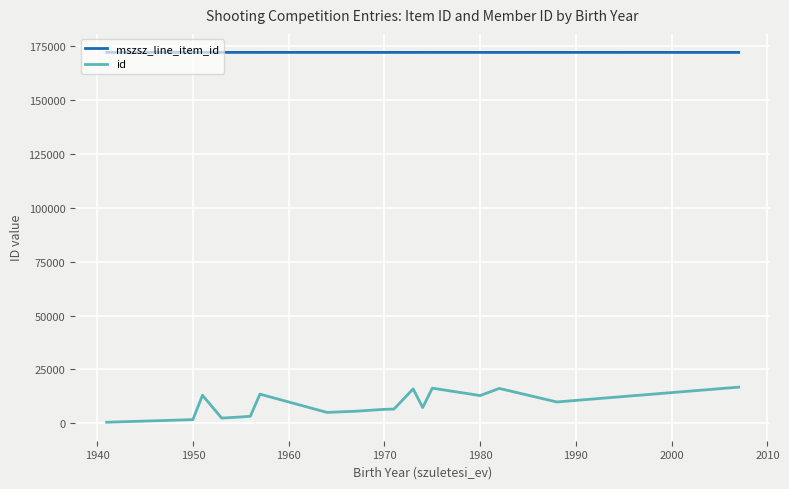

Which series has the largest range (max minus min)?

id